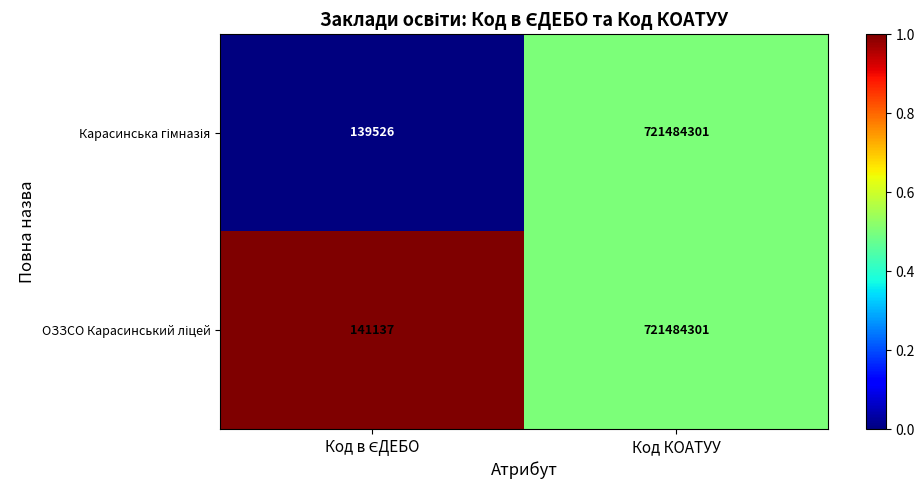

What is the minimum value shown in the chart?

139526